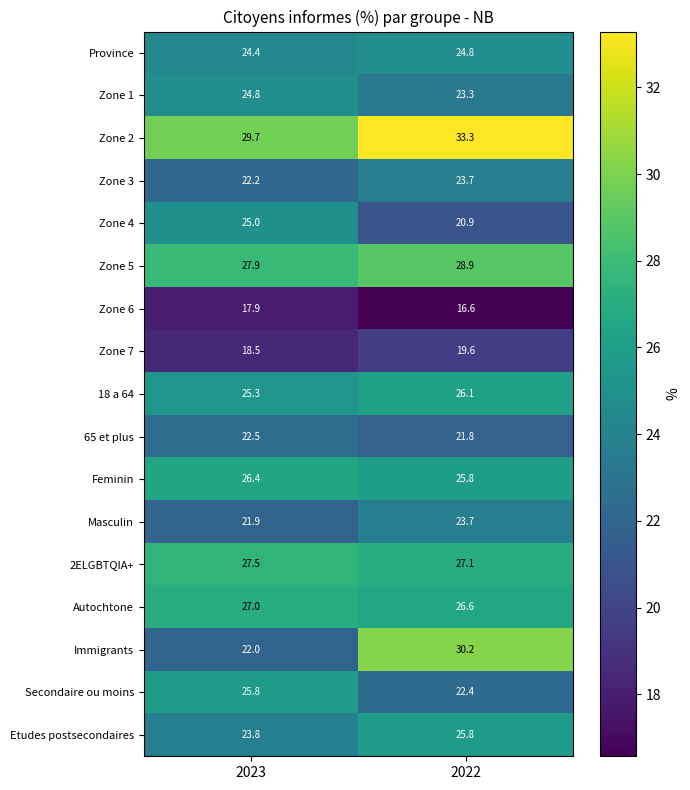

Where does the Secondaire ou moins series first go above 25?

2023